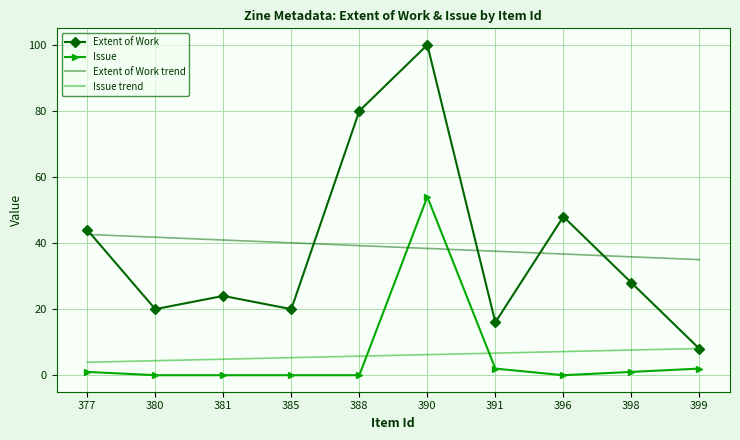

At which category is the sum across all series the highest?

390